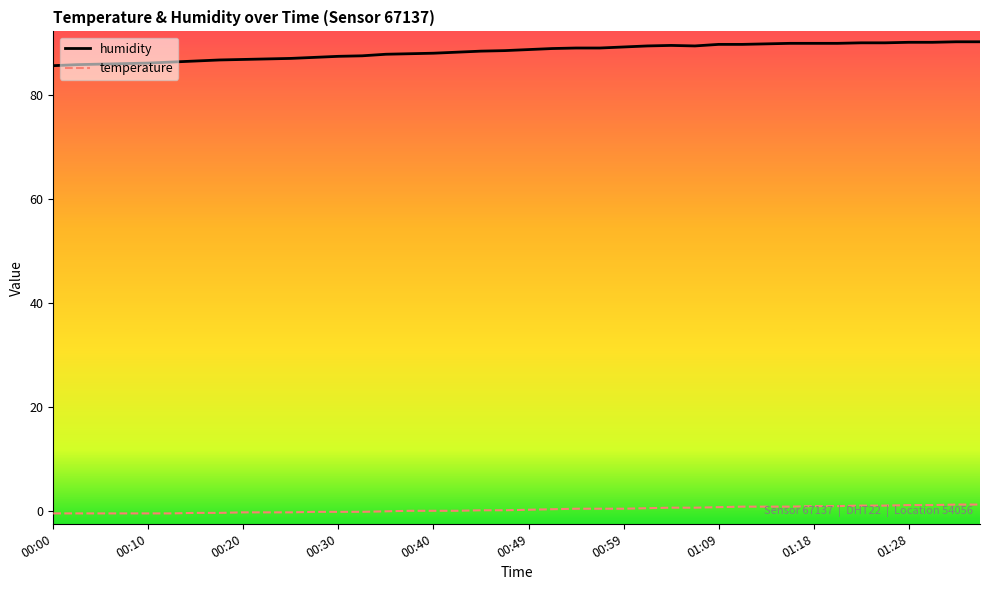

What is the greatest value displayed?

90.3